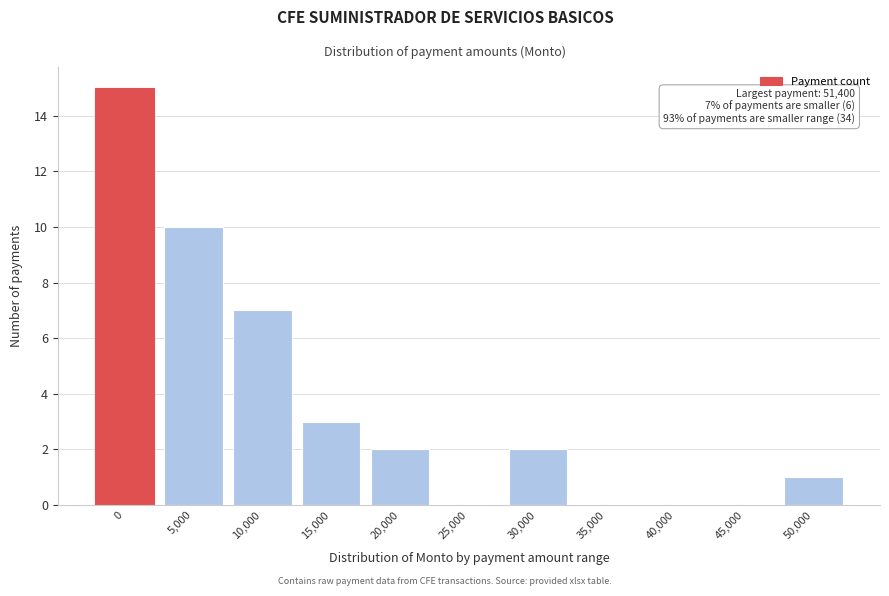

Reading right to left, list all the values displayed in this chart.

50,000=1	45,000=0	40,000=0	35,000=0	30,000=2	25,000=0	20,000=2	15,000=3	10,000=7	5,000=10	0=15